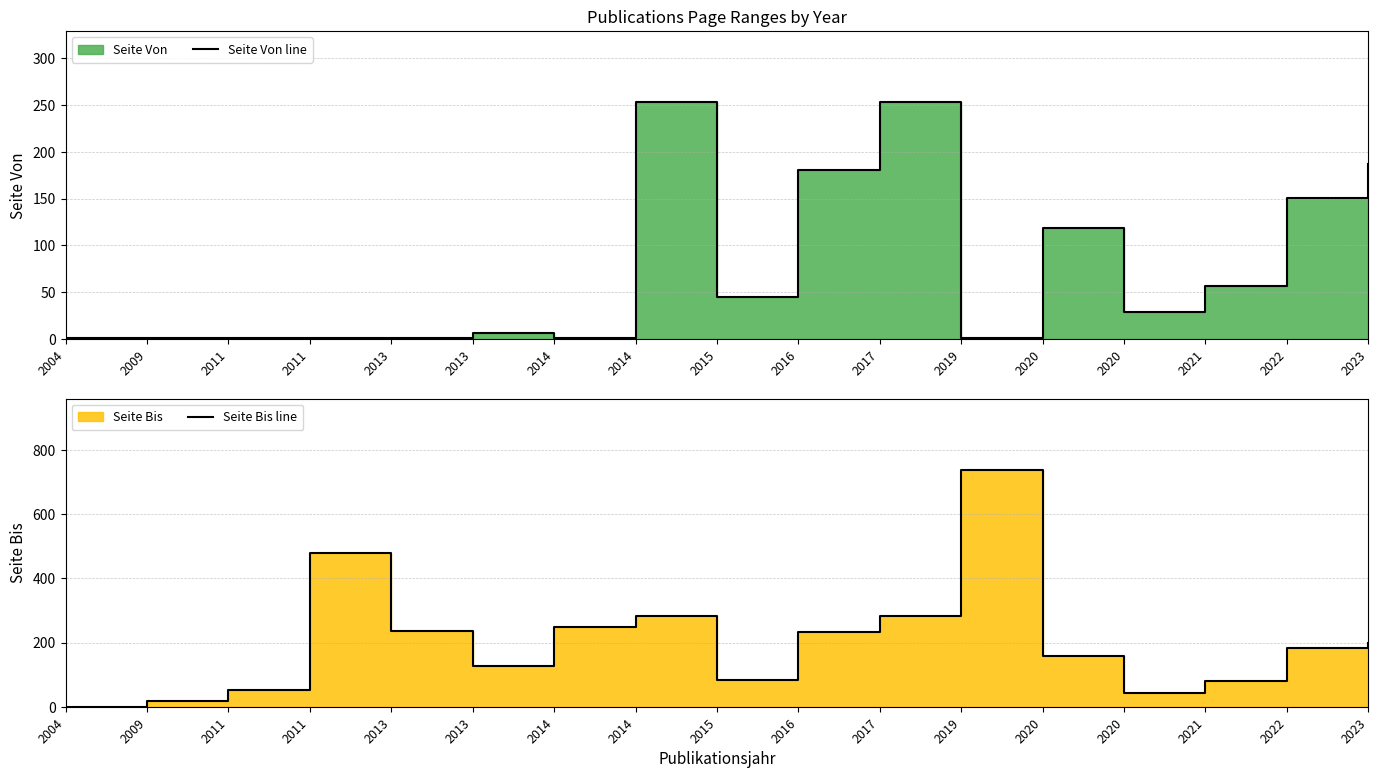

Rank the series by their average value, from lowest to highest.

Seite Von line, Seite Bis line